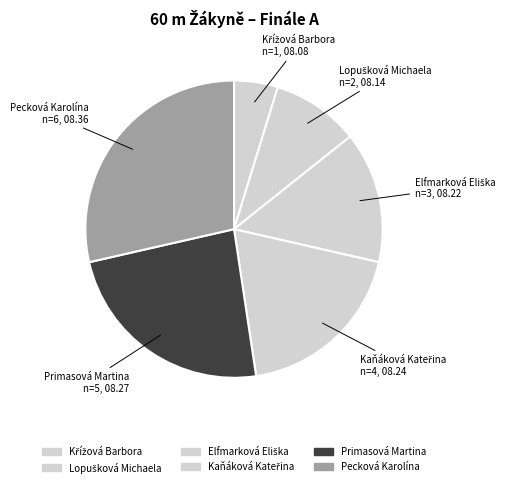

What portion of the pie excludes Lopušková Michaela?

90.5%